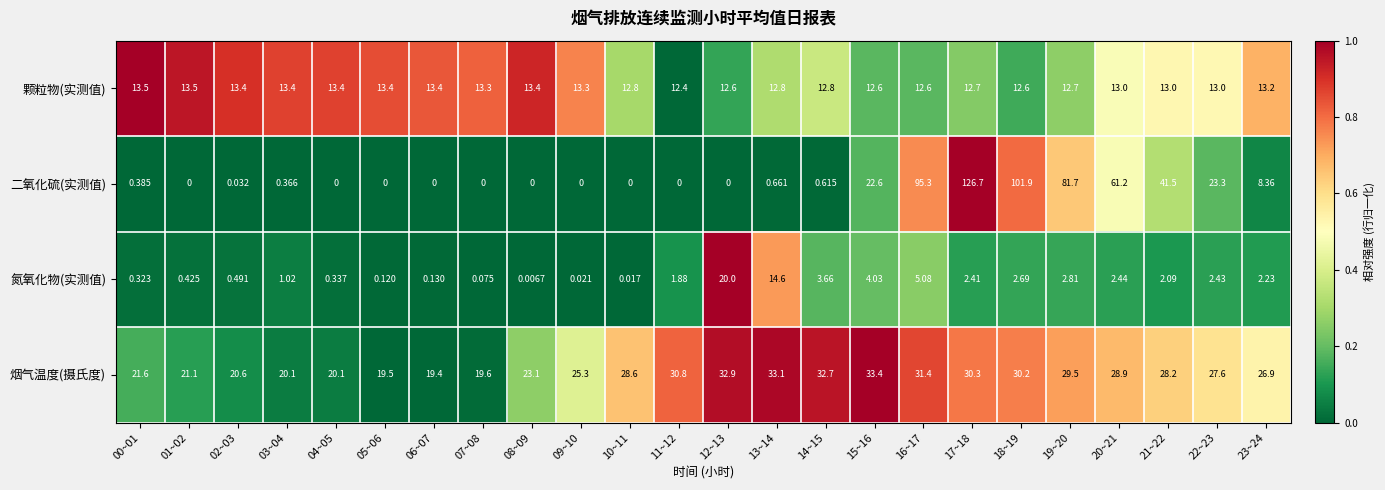

Which series has the largest range (max minus min)?

二氧化硫(实测值)